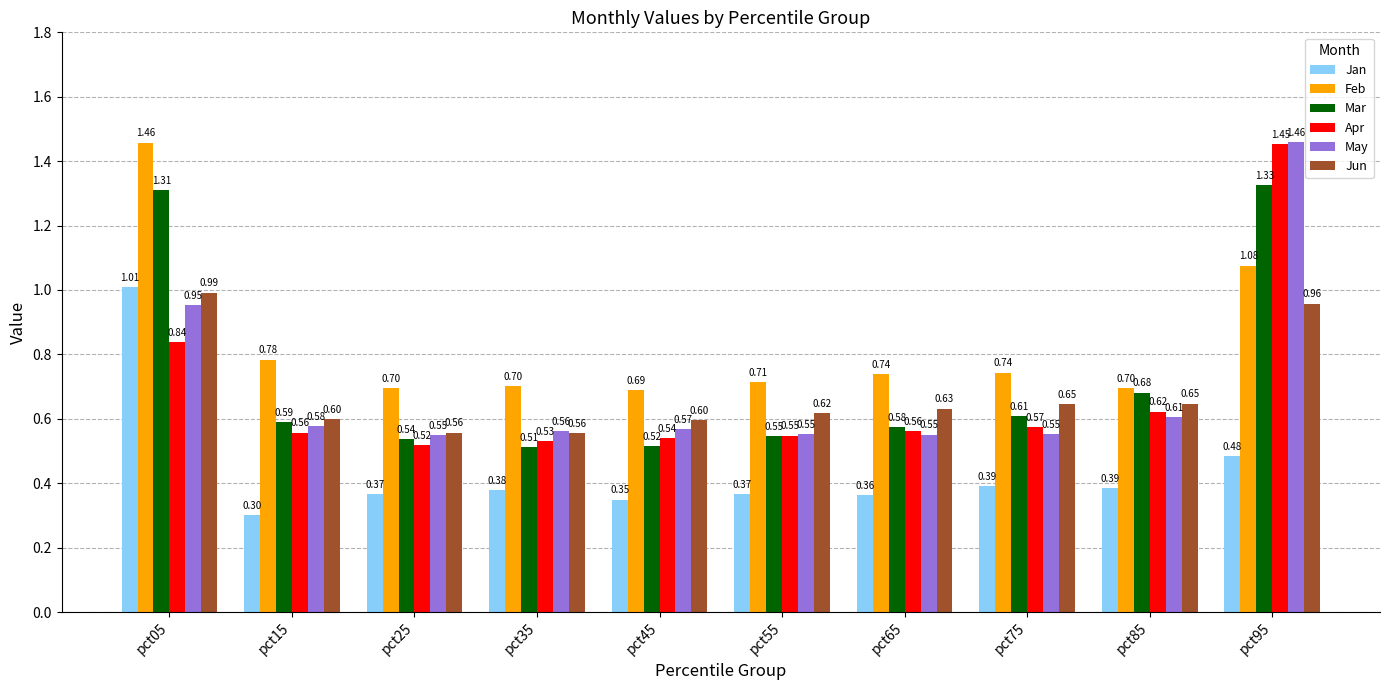

Which series has the largest range (max minus min)?

Apr